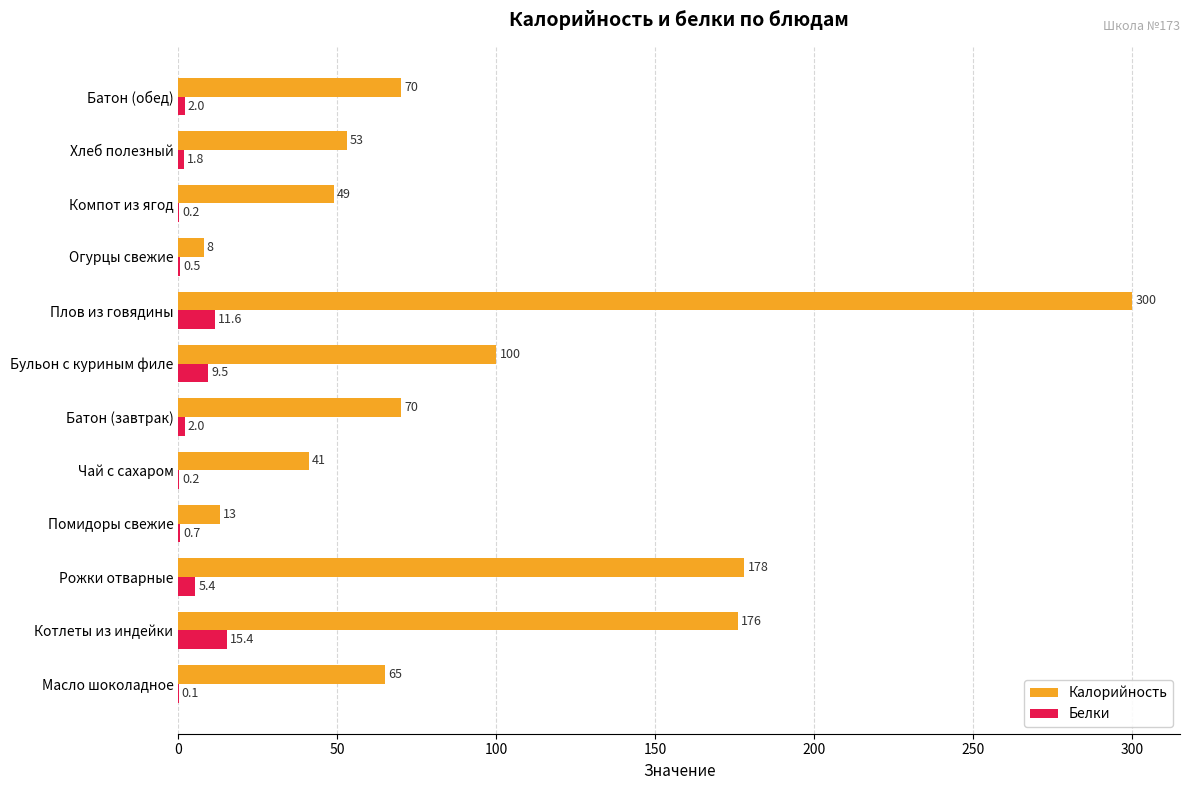

Which series has the largest total across all categories?

Калорийность